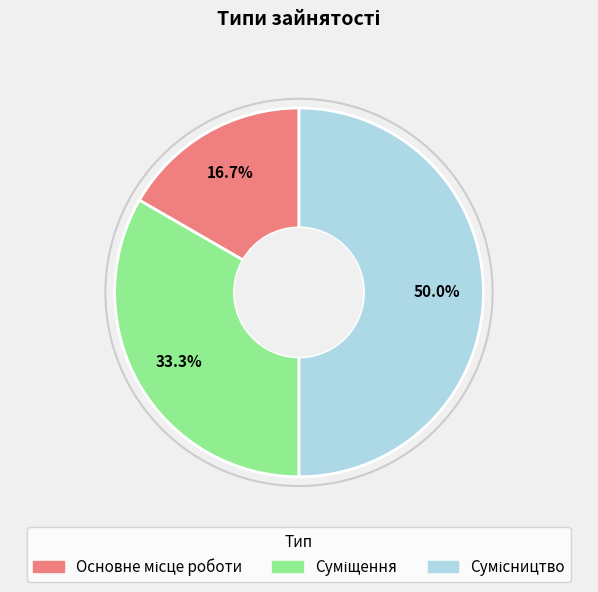

Rank the categories by value from highest to lowest.

Сумісництво, Суміщення, Основне місце роботи